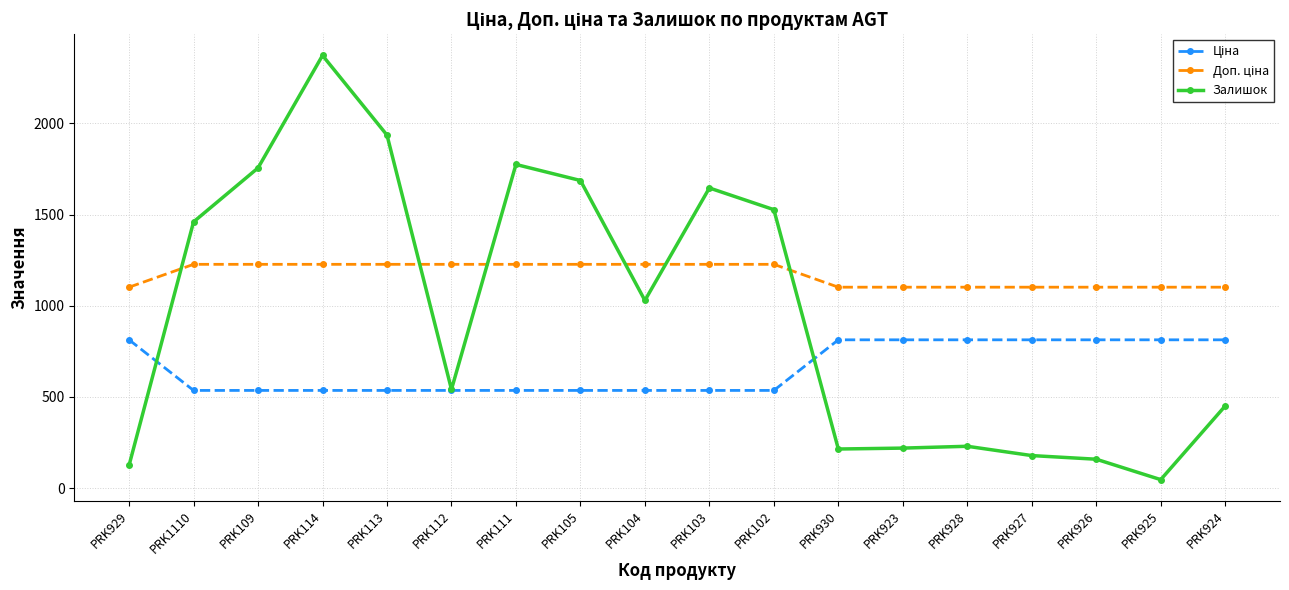

At which category is the sum across all series the highest?

PRK114